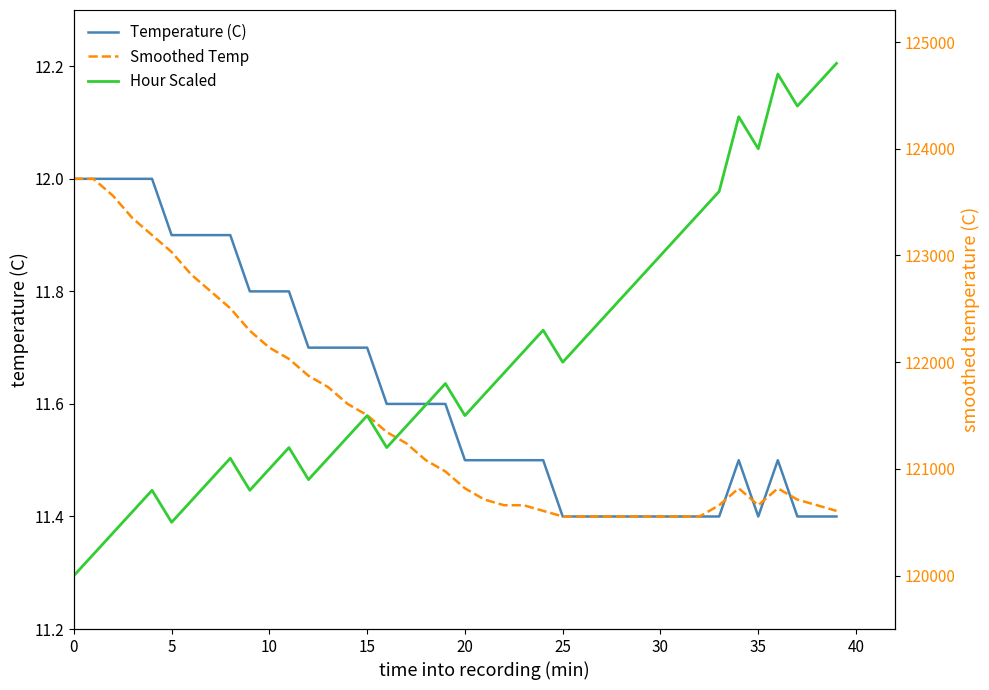

True or false: Hour Scaled and Temperature (C) cross at least once.

False